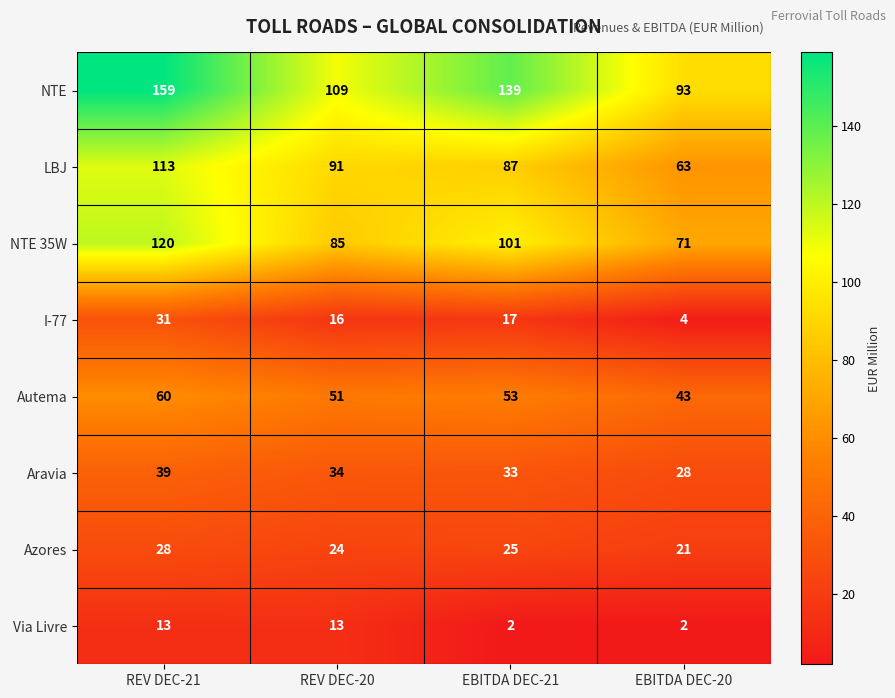

Count the number of data series in this chart.

8